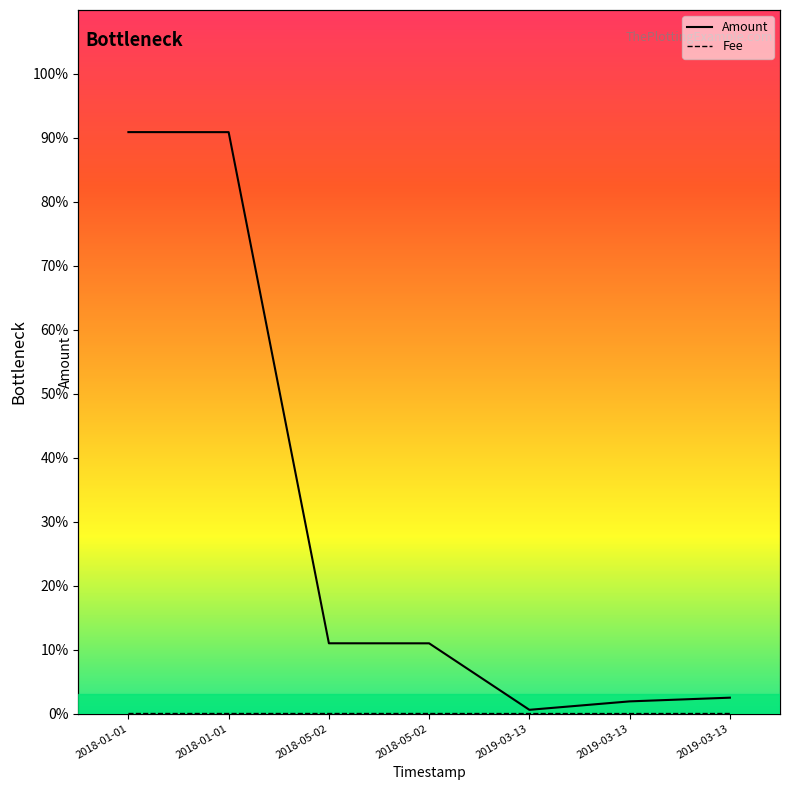

What is the total value across all series at 2018-01-01?

90.9